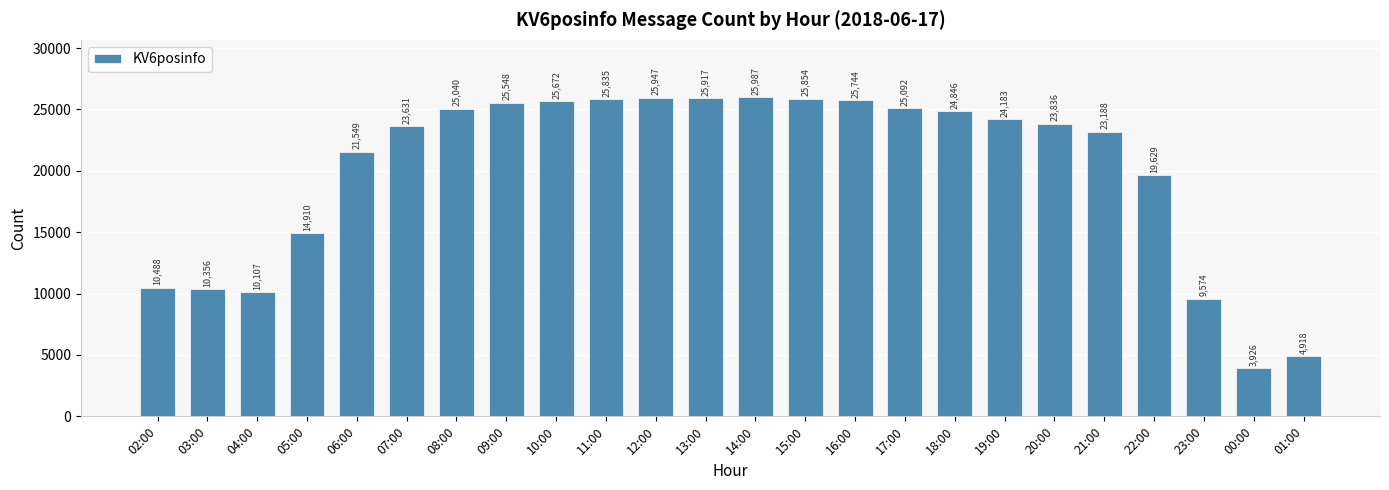

Are the bars grouped side by side (vs. stacked)?

No